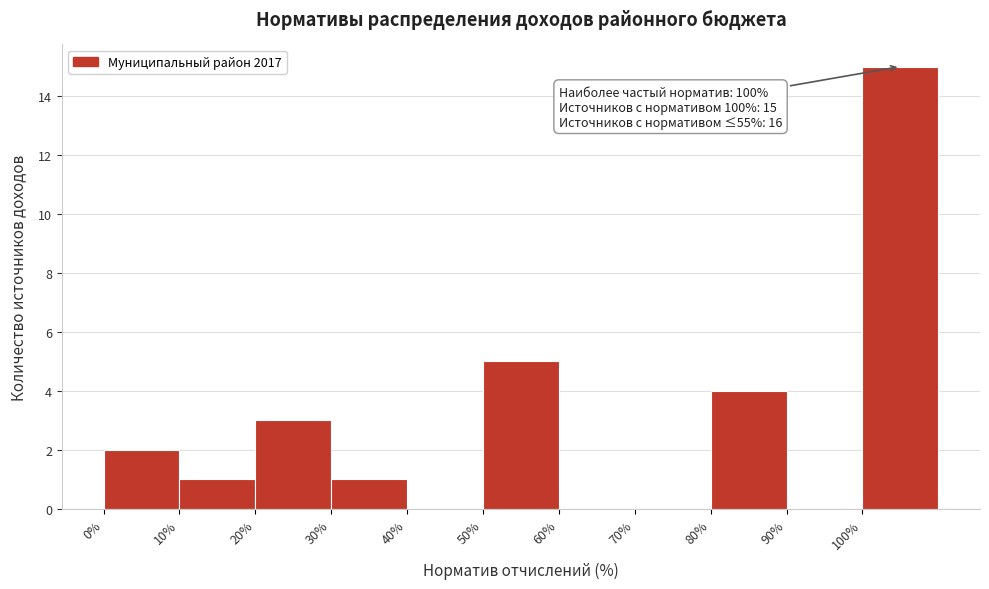

Which range on the x-axis has the tallest bar?

100 to 110